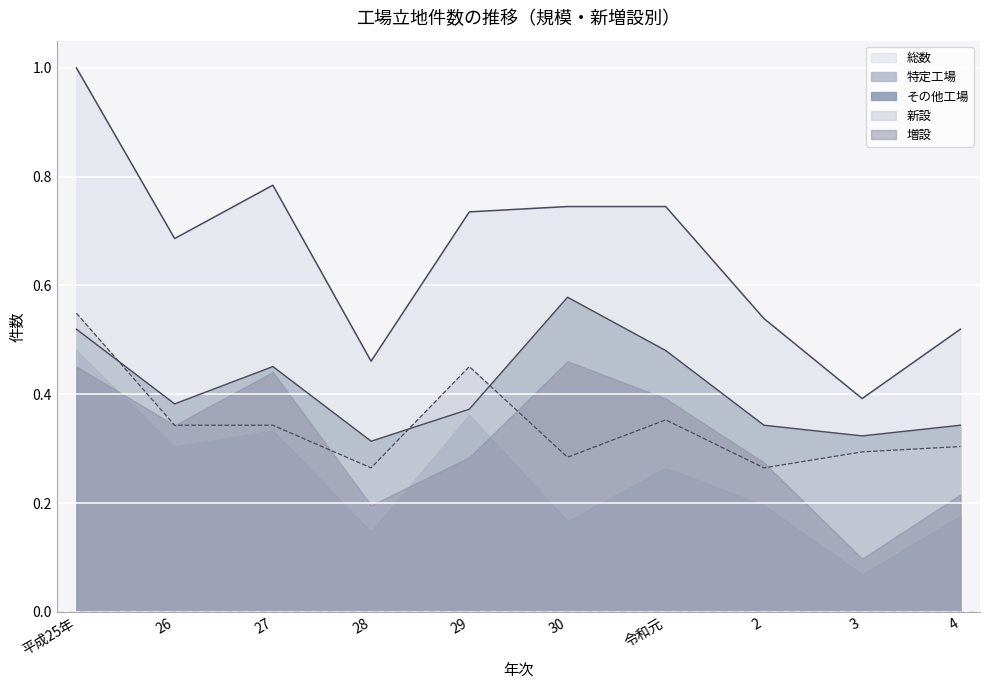

Which category has the highest value in the 総数 series?

平成25年